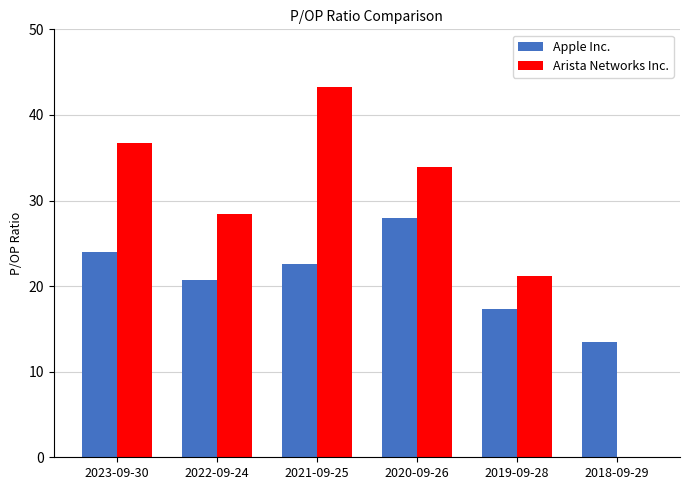

Between 2022-09-24 and 2021-09-25, which series saw the biggest shift?

Arista Networks Inc.